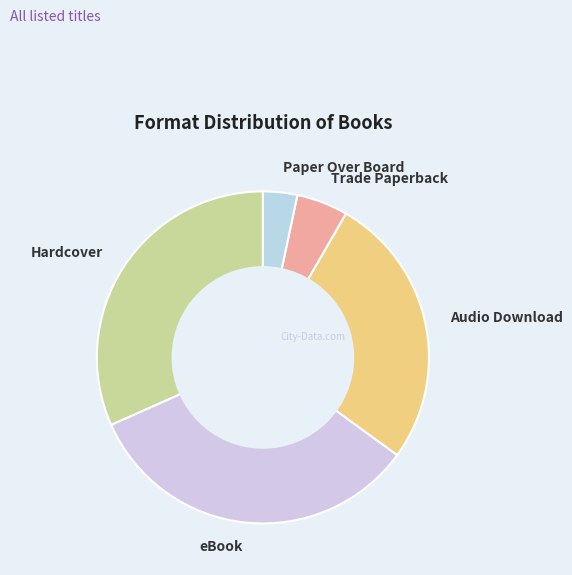

Is there any slice that represents more than half of the pie?

No